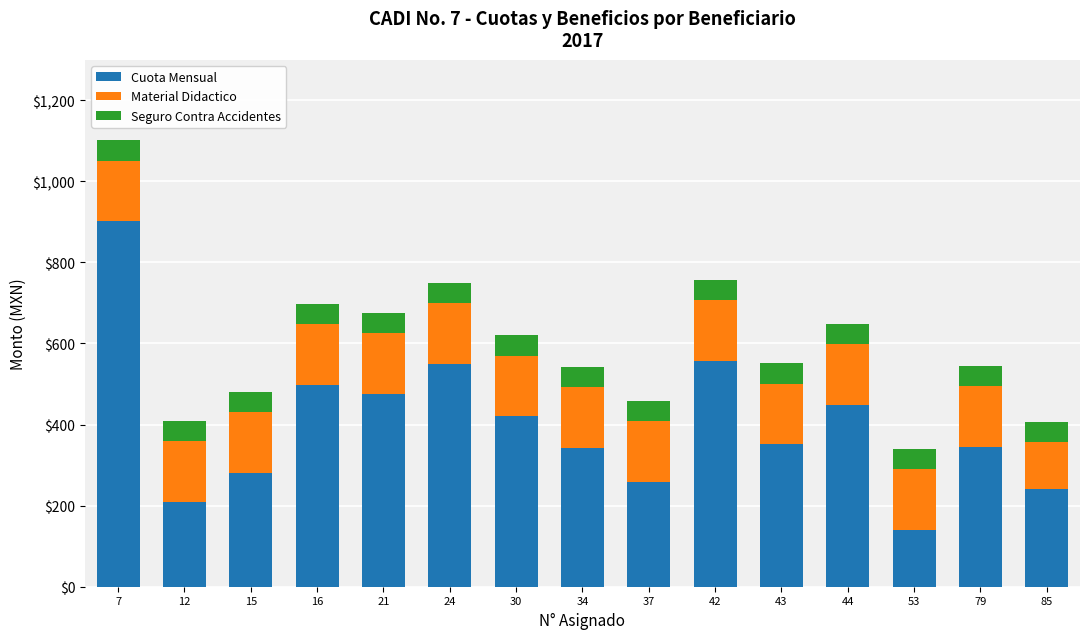

What is the lowest value of the Cuota Mensual series?

140